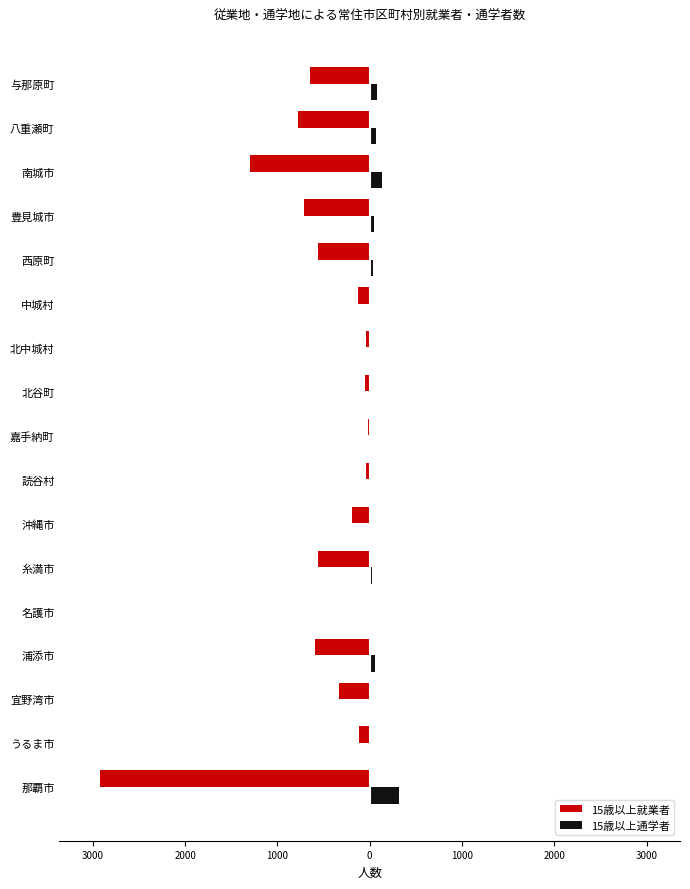

What are all the series names shown in the legend?

15歳以上就業者, 15歳以上通学者